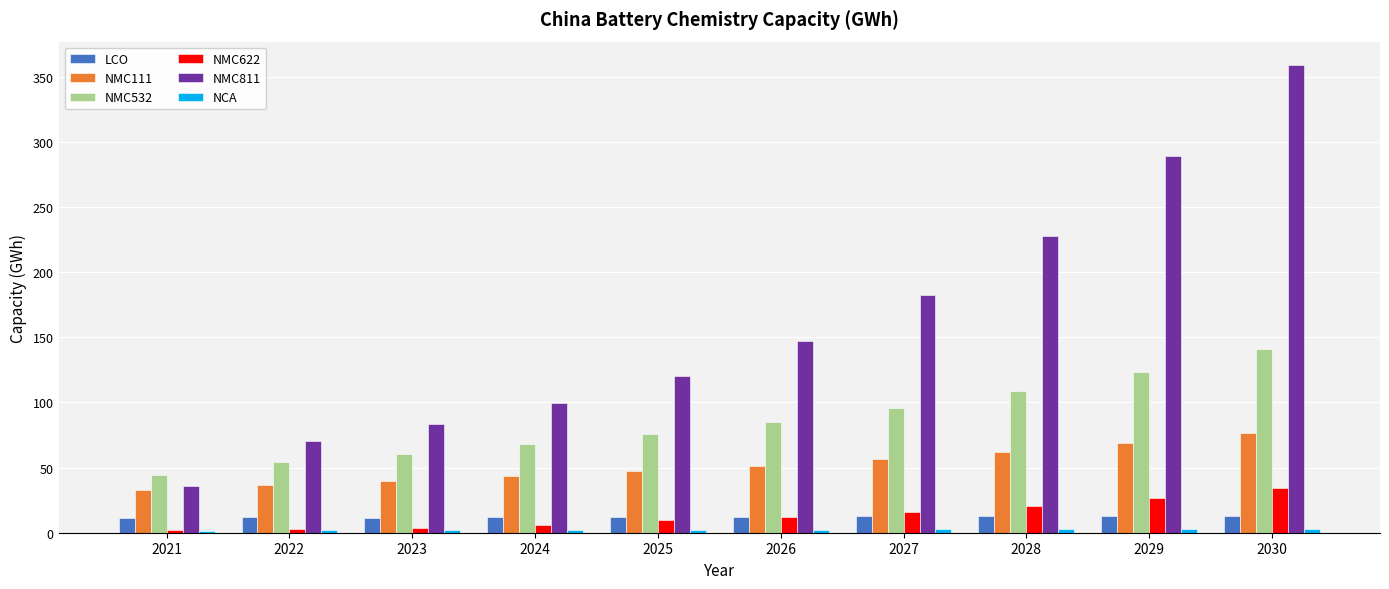

Is it true that LCO equals 12.0 at 2024?

True